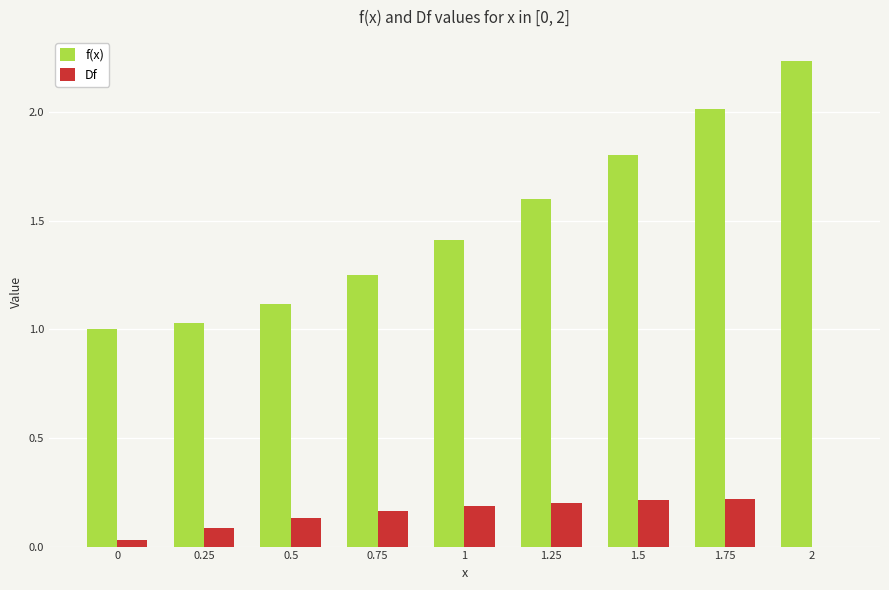

Between 0.25 and 2, which series saw the biggest shift?

f(x)